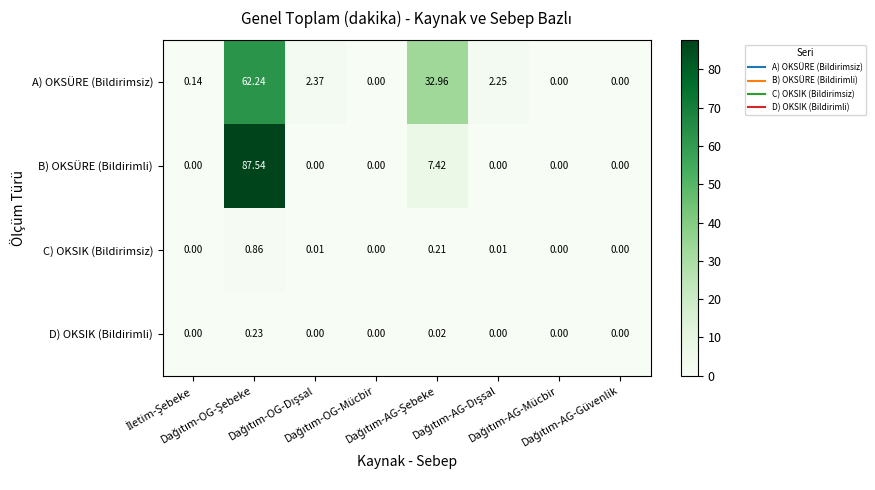

Which series has the largest total across all categories?

A) OKSÜRE (Bildirimsiz)